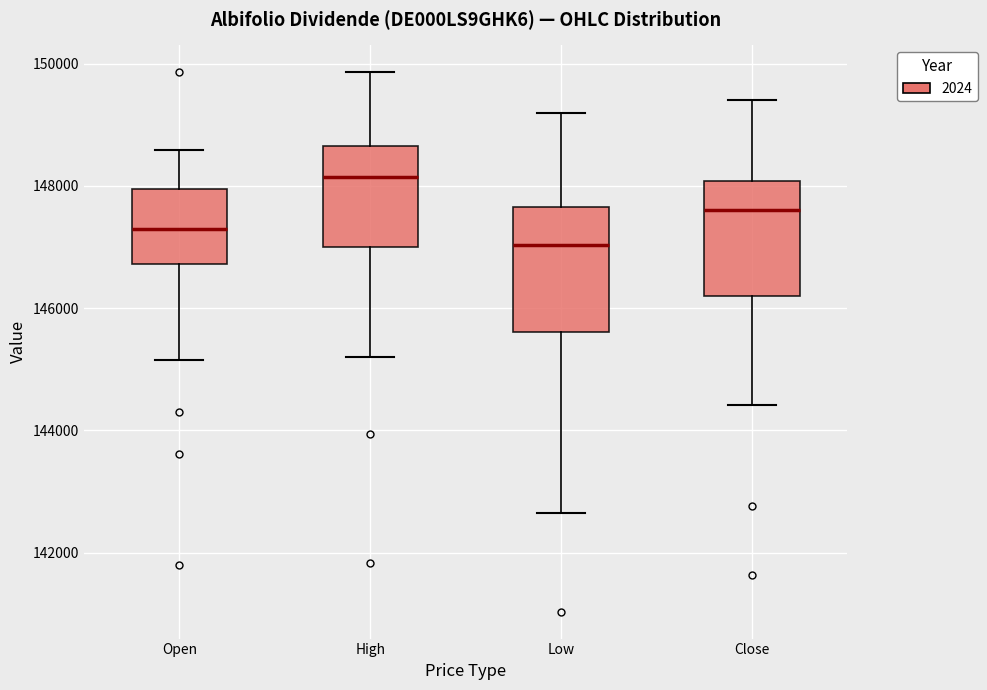

Which box has the highest median line?

High